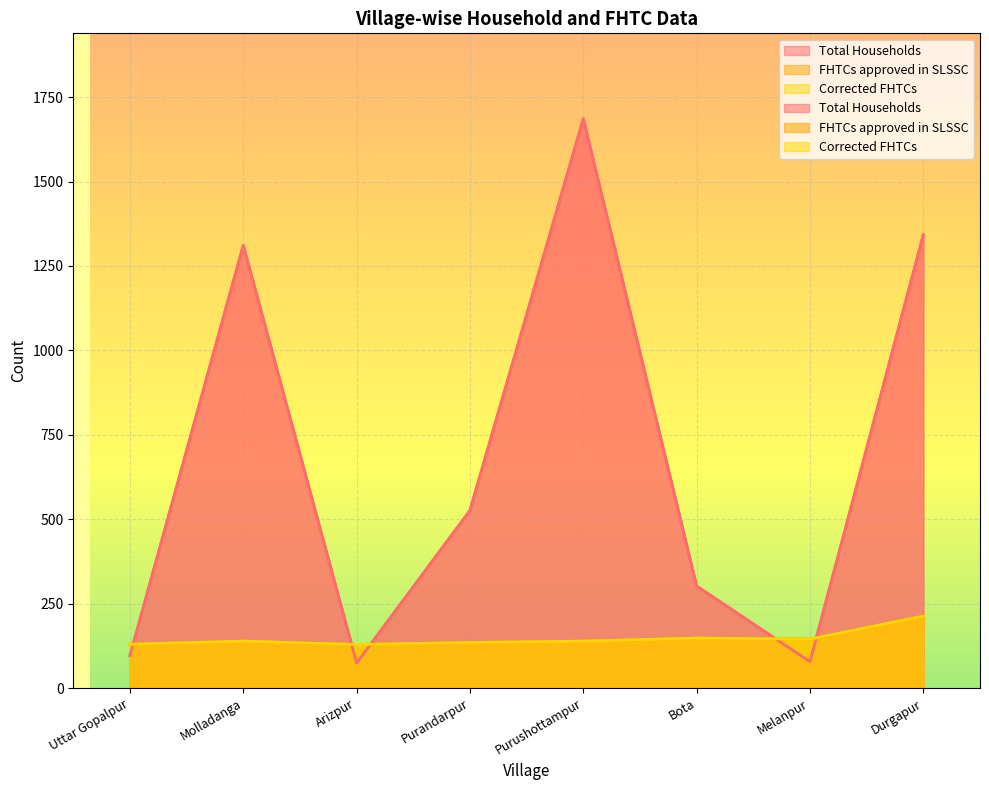

At Durgapur, list the series in order from largest to smallest.

Total Households, FHTCs approved in SLSSC, Corrected FHTCs